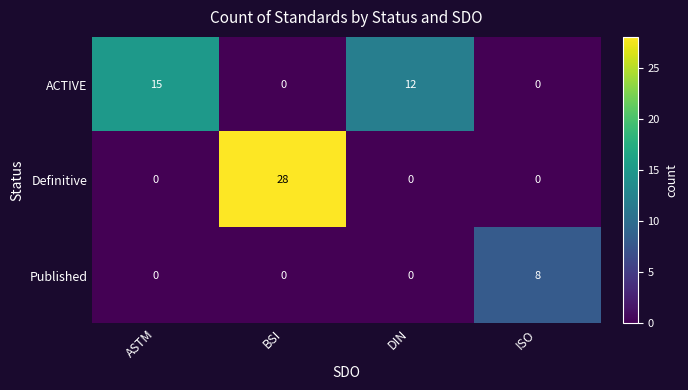

At which category does the chart reach its peak across all series?

BSI